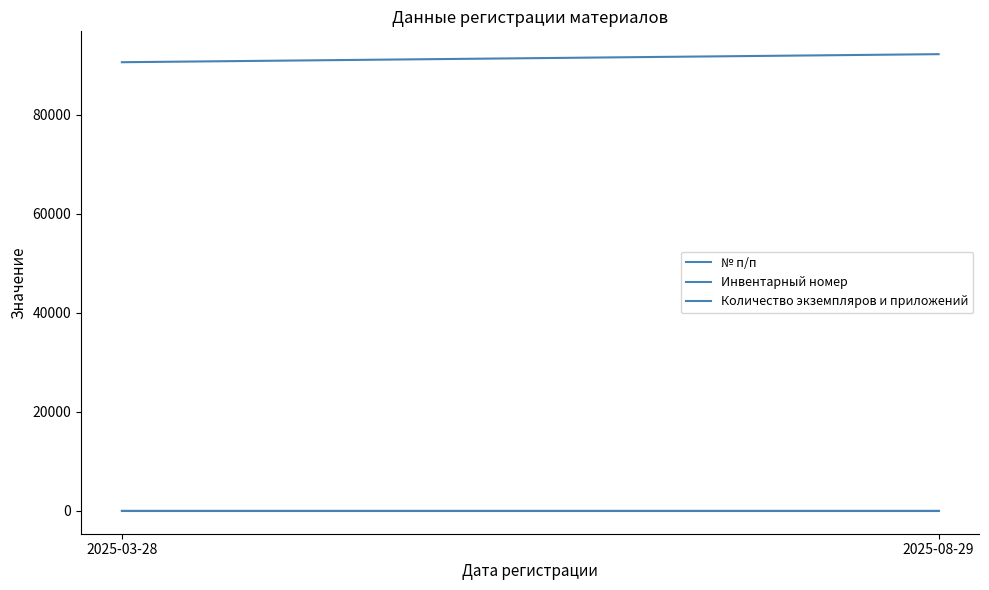

Which series has the largest total across all categories?

Инвентарный номер